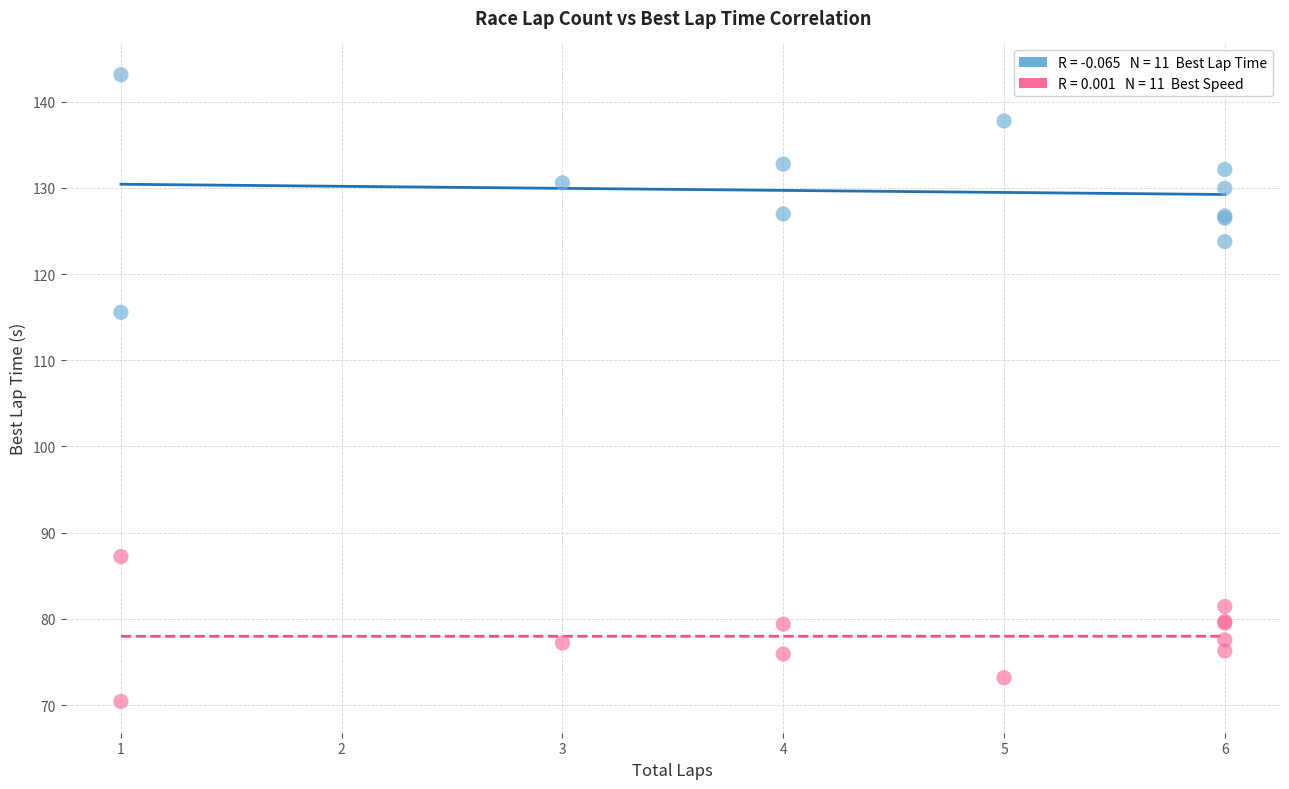

Across all series, what Y value is closest to 106?

115.6